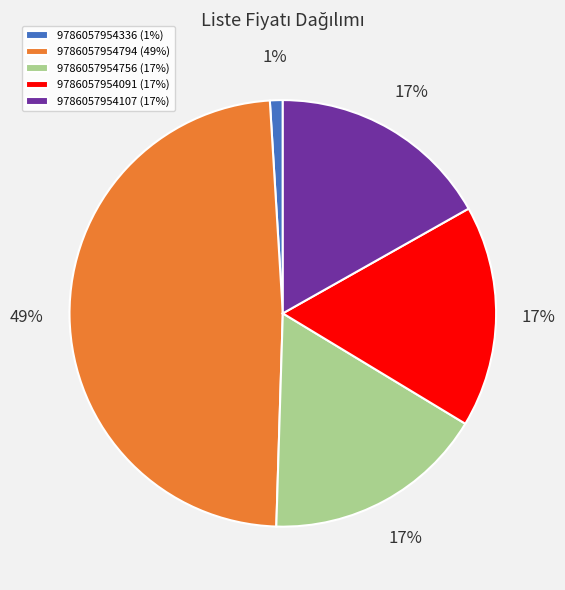

Combined, do 9786057954107 (17%) and 9786057954091 (17%) account for over 50%?

No